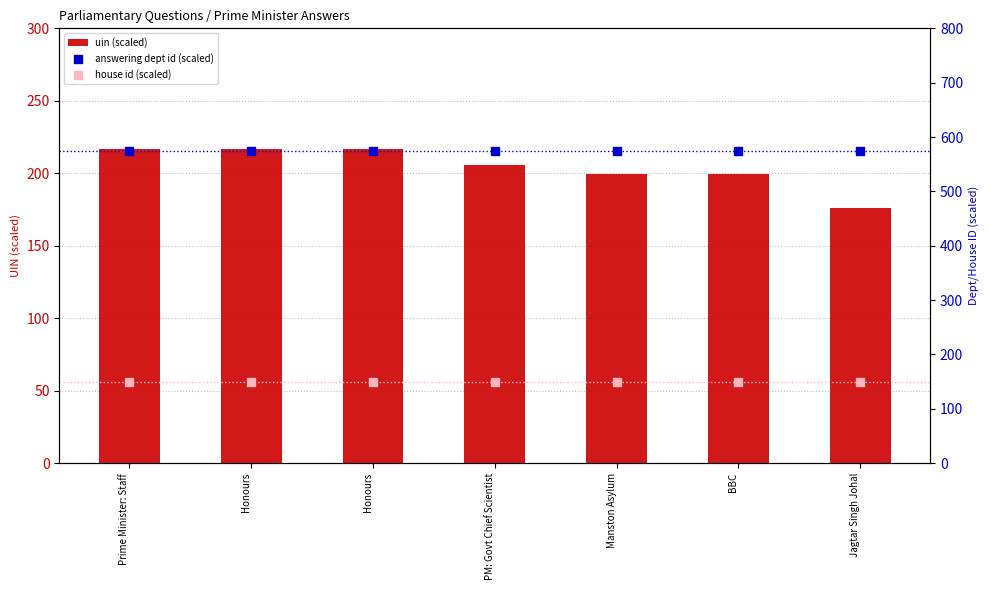

Which series has the largest total across all categories?

answering dept id (scaled)